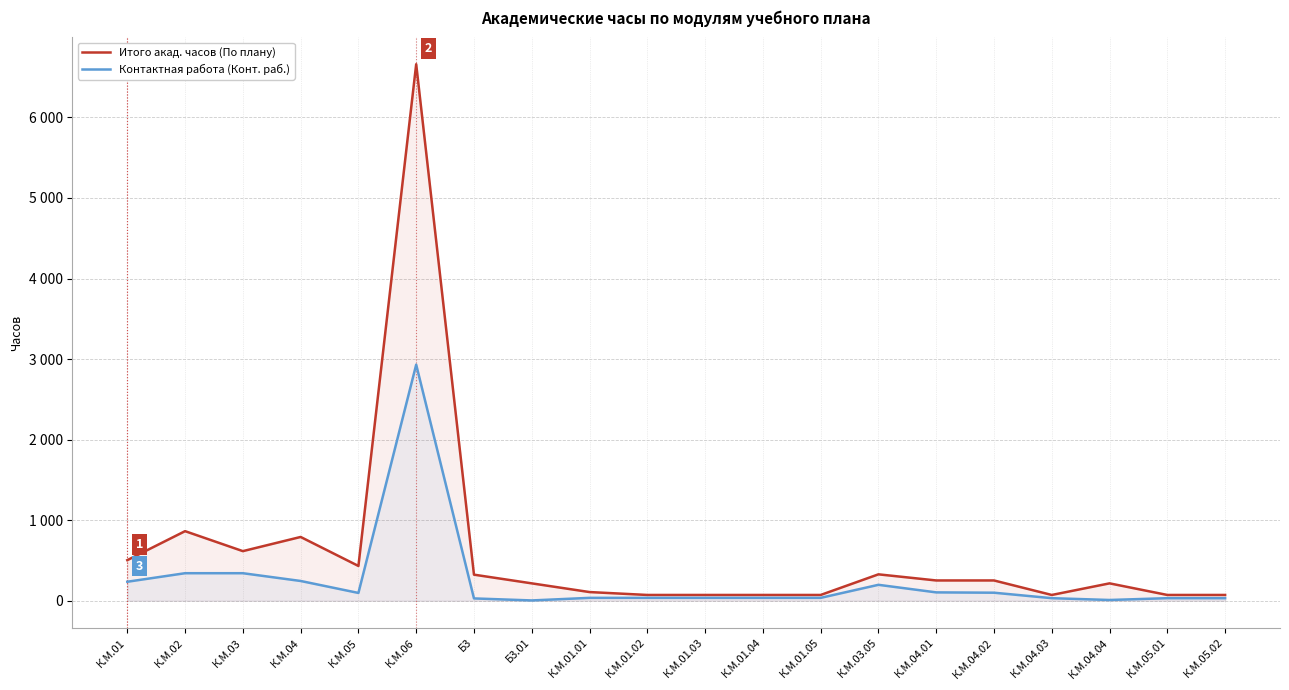

What position from the right is К.М.05.02?

1